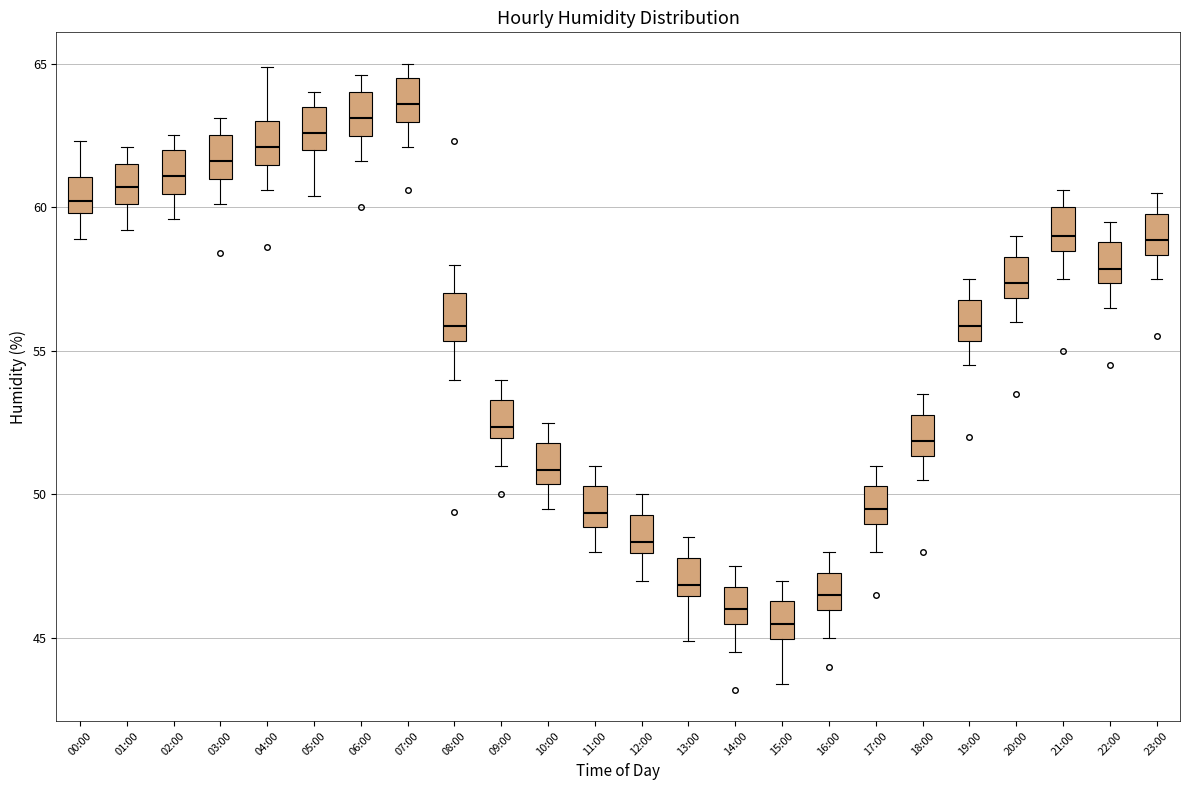

Which box's median line is the lowest?

15:00